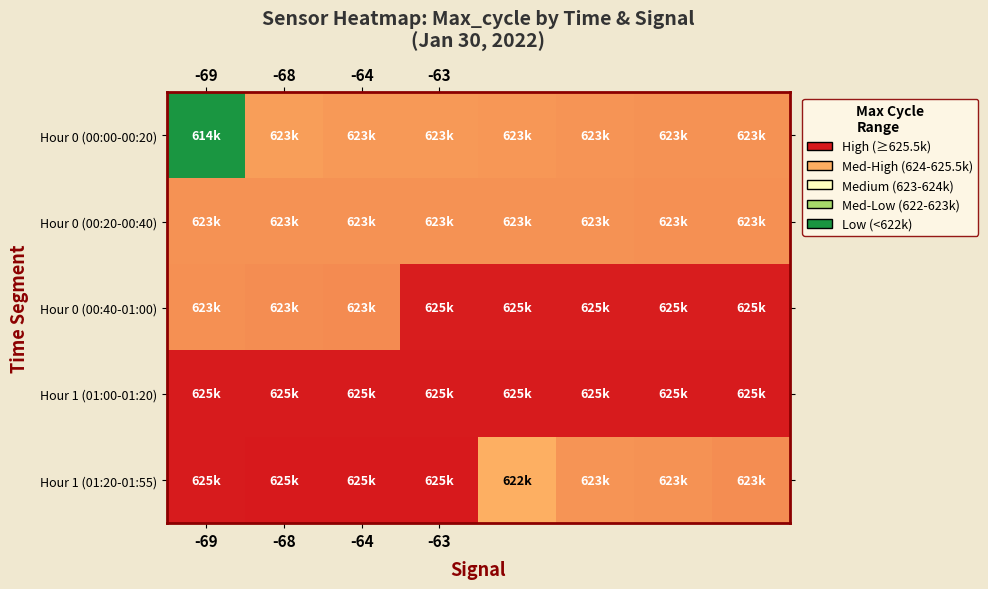

Reading left to right, what are all the values shown in this chart?

Hour 0 (00:00-00:20): 614906	623131	623233	623241	623292	623317	623353	623355
Hour 0 (00:20-00:40): 623360	623361	623364	623366	623366	623367	623387	623394
Hour 0 (00:40-01:00): 623410	623438	623483	625441	625442	625453	625453	625454
Hour 1 (01:00-01:20): 625457	625462	625471	625471	625472	625477	625479	625484
Hour 1 (01:20-01:55): 625494	625519	625533	625540	622811	623318	623366	623438